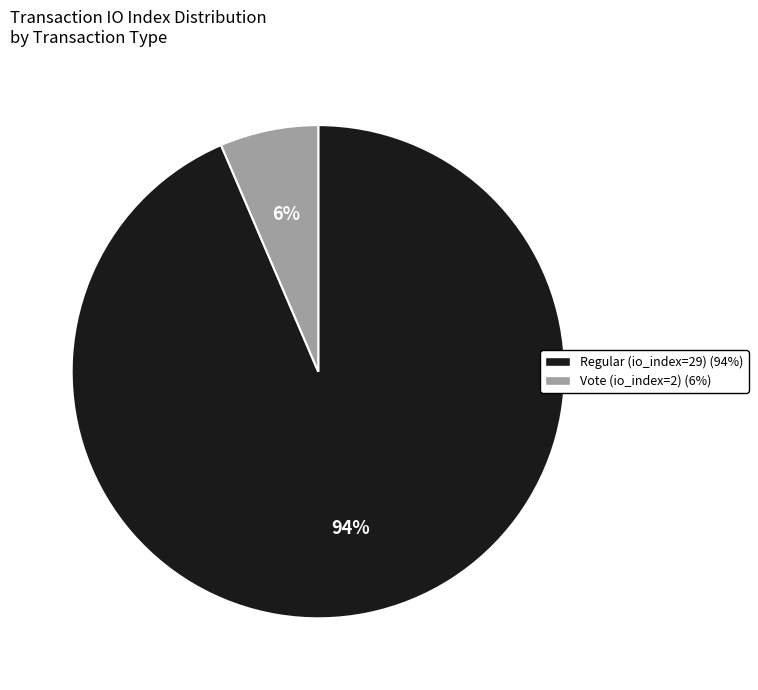

Rank the categories by value from highest to lowest.

Regular (io_index=29) (94%), Vote (io_index=2) (6%)